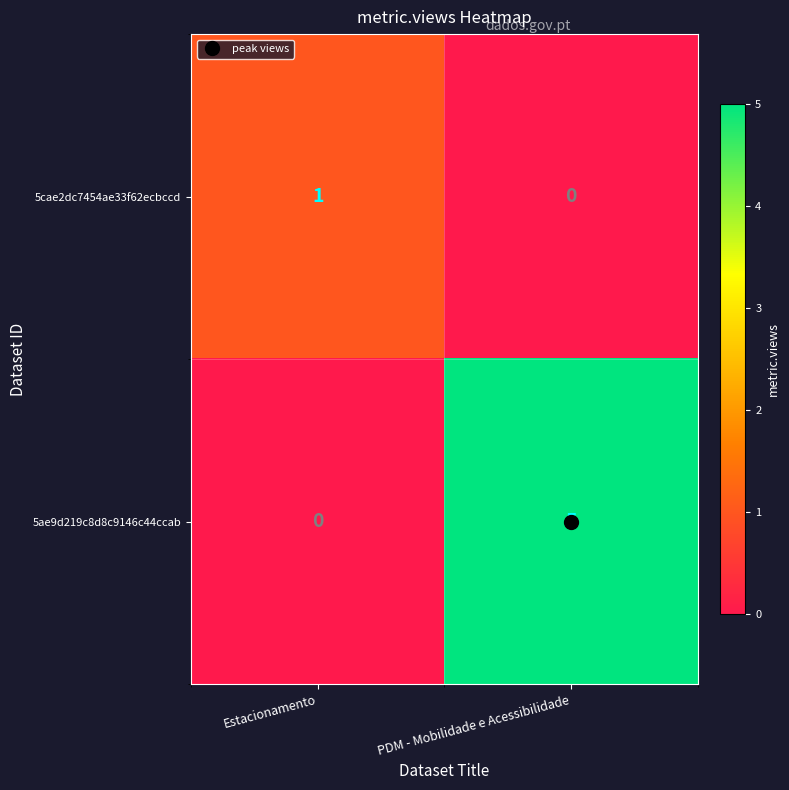

Is the value of 5ae9d219c8d8c9146c44ccab at Estacionamento greater than the value of 5cae2dc7454ae33f62ecbccd at Estacionamento?

No